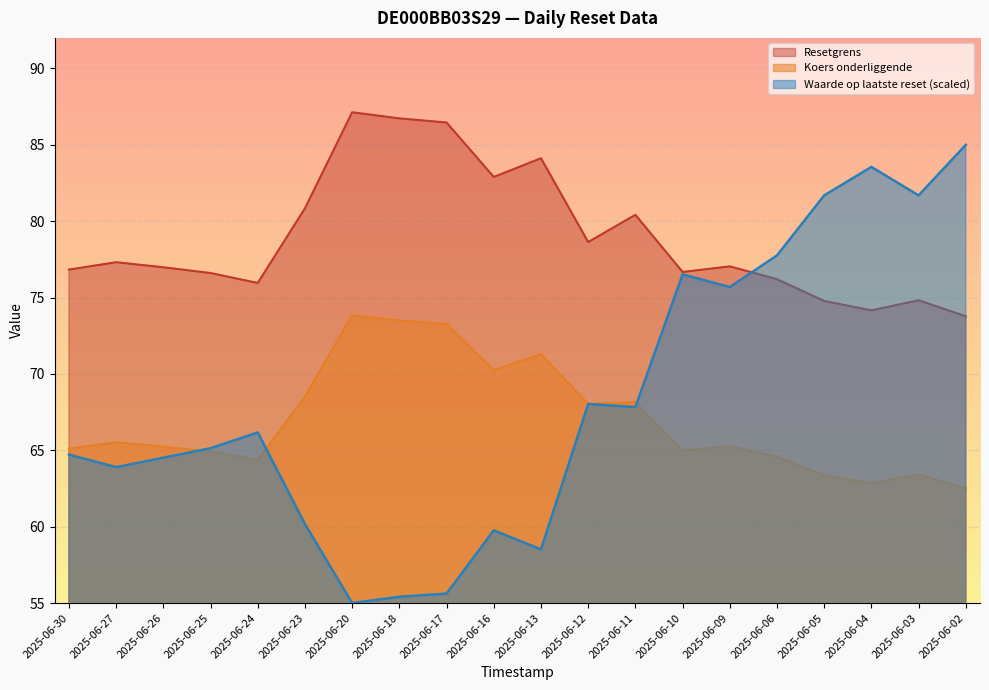

At 2025-06-10, list the series in order from smallest to largest.

Koers onderliggende, Waarde op laatste reset, Resetgrens